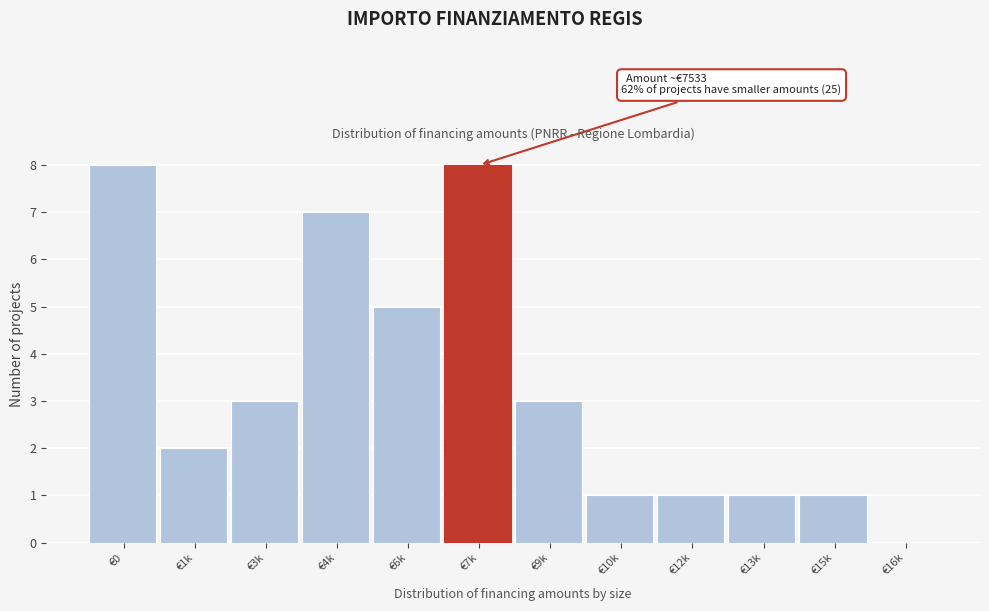

Reading right to left, what are all the values shown in this chart?

€16k=0	€15k=1	€13k=1	€12k=1	€10k=1	€9k=3	€7k=8	€6k=5	€4k=7	€3k=3	€1k=2	€0=8